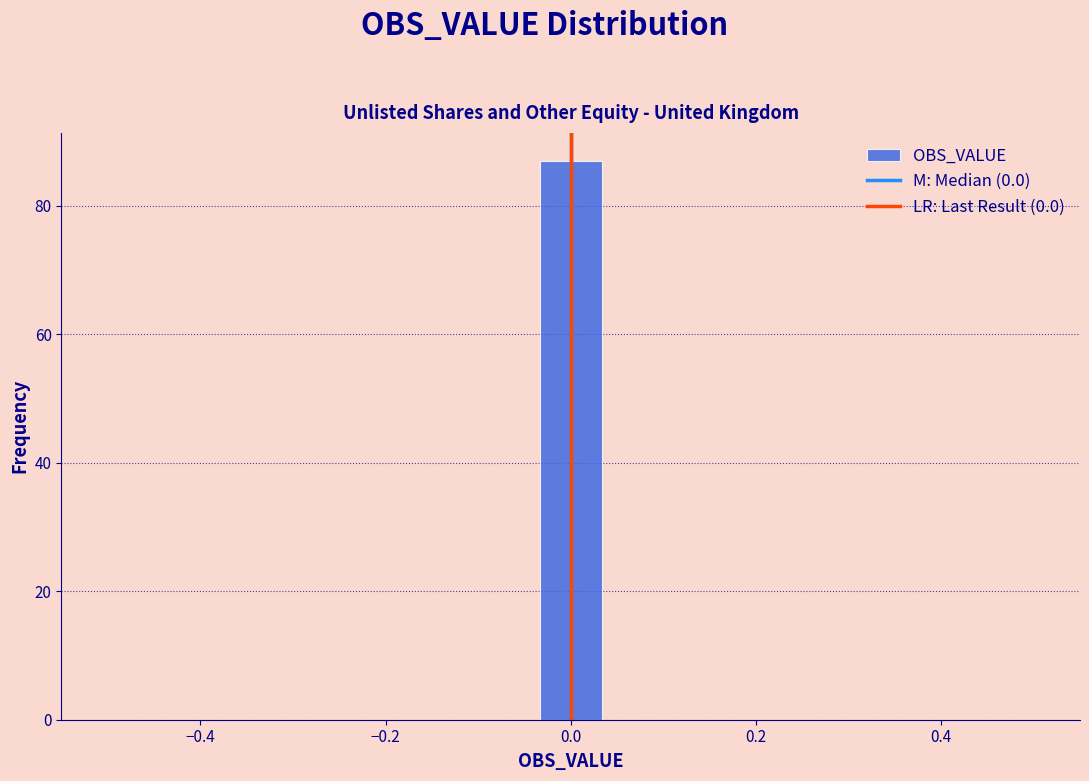

Around what value on the x-axis is the tallest bar? Give the approximate position of its centre, as read against the axis.

0.00